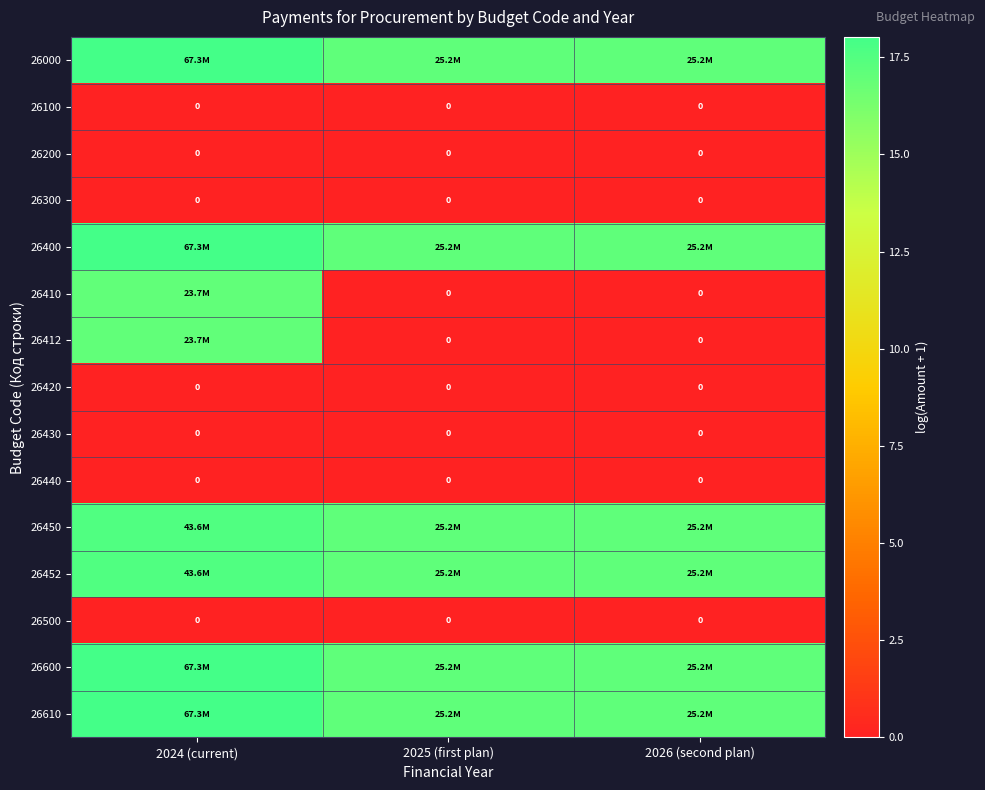

Is it true that 26600 equals 17.0 at 2025 (first plan)?

True